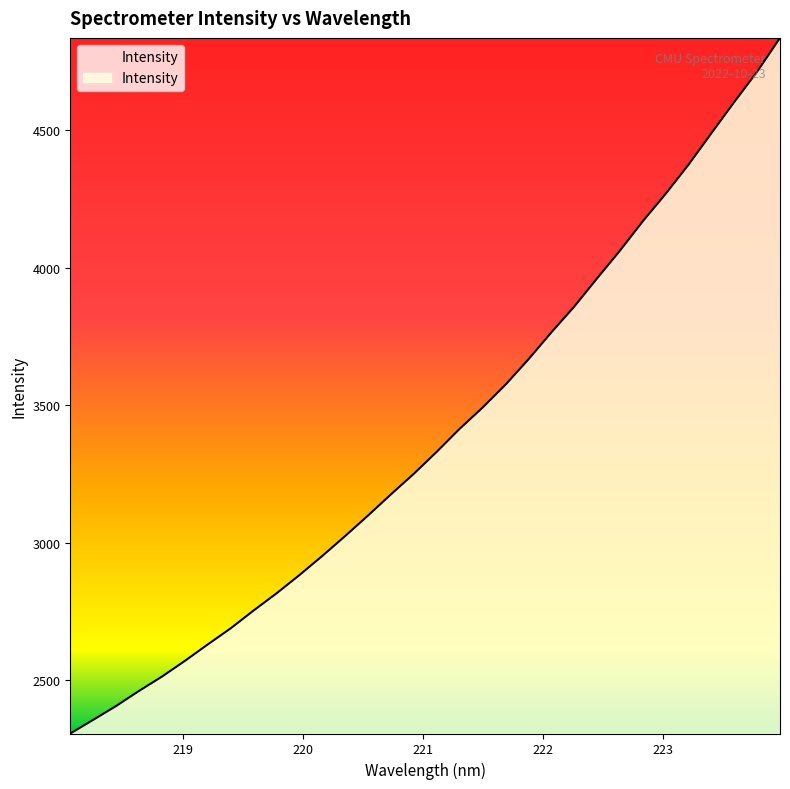

What is the greatest value displayed?

4837.0